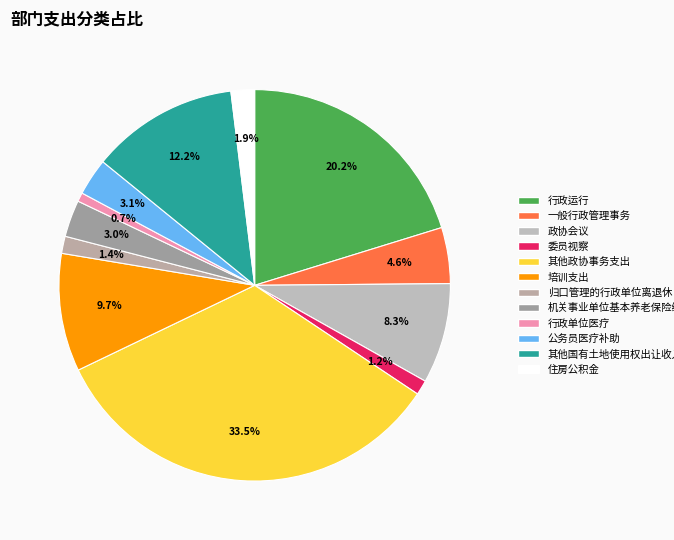

To the nearest percent, what portion does 政协会议 represent?

8%